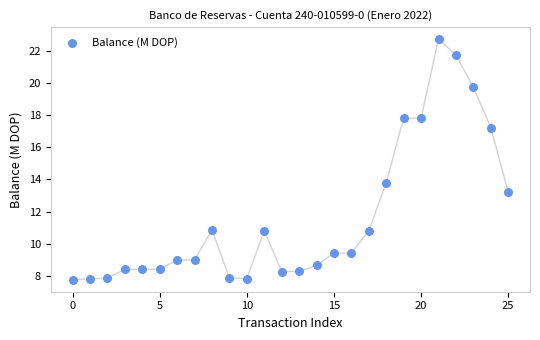

What Y value in the scatter plot is closest to 15?

13.8